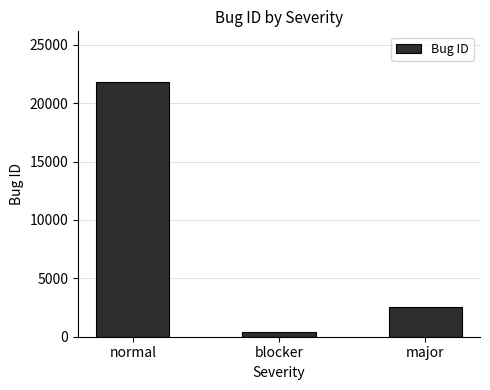

The chart shows a value of 390 at blocker. True or false?

True